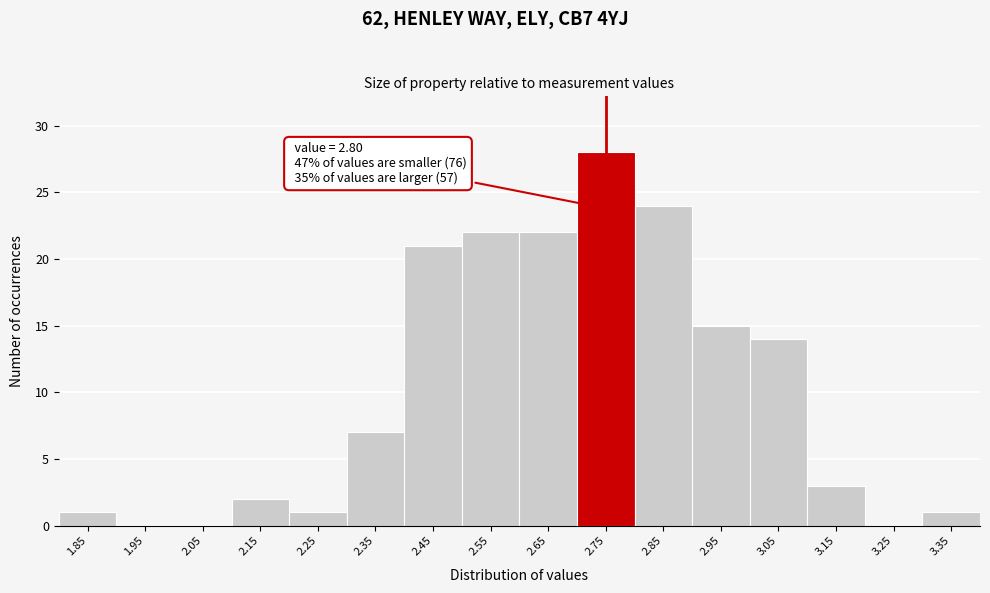

Reading right to left, list all the values displayed in this chart.

3.35=1	3.25=0	3.15=3	3.05=14	2.95=15	2.85=24	2.75=28	2.65=22	2.55=22	2.45=21	2.35=7	2.25=1	2.15=2	2.05=0	1.95=0	1.85=1